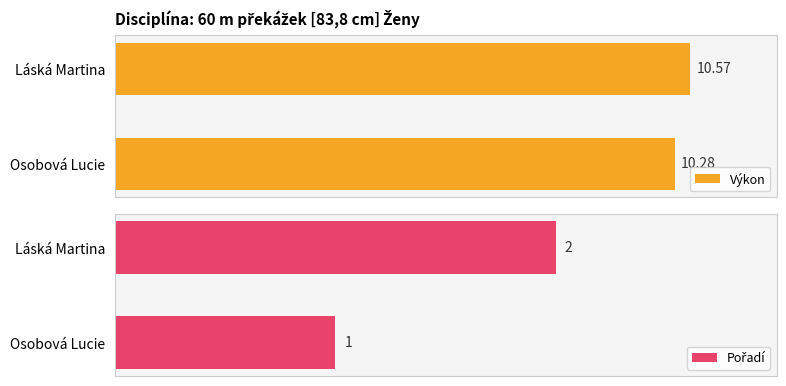

Rank the categories by Výkon value from lowest to highest.

Osobová Lucie, Láská Martina